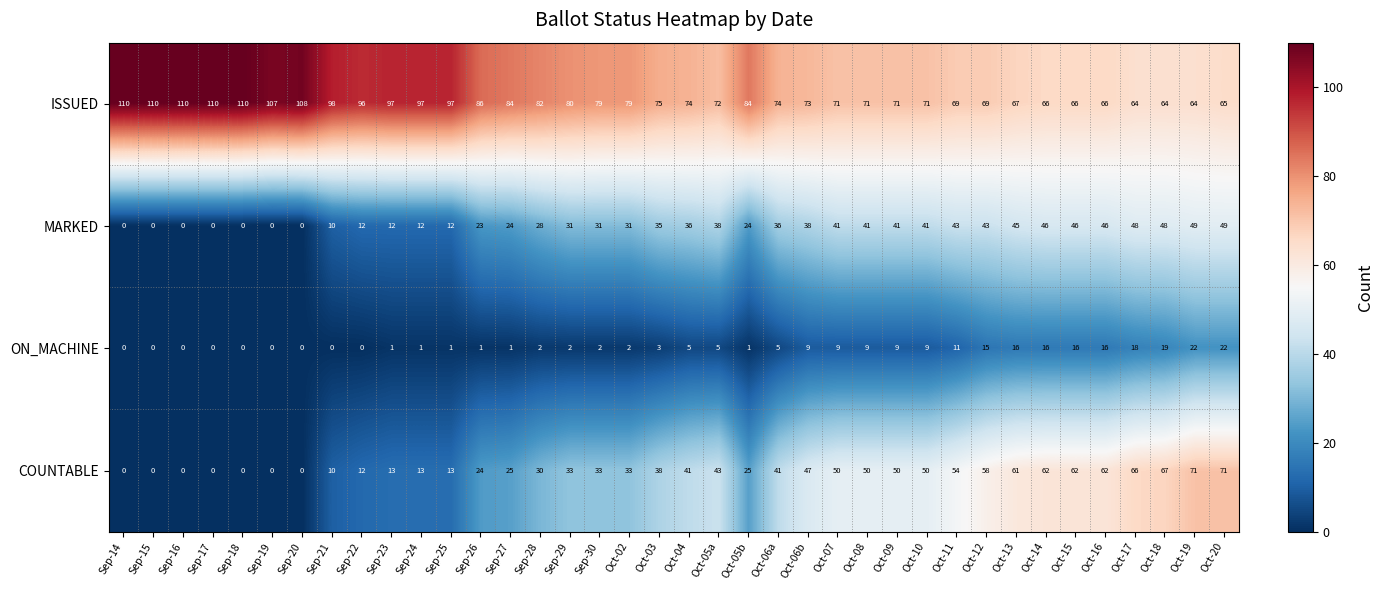

What is the difference between the highest and lowest values at Sep-18?

110